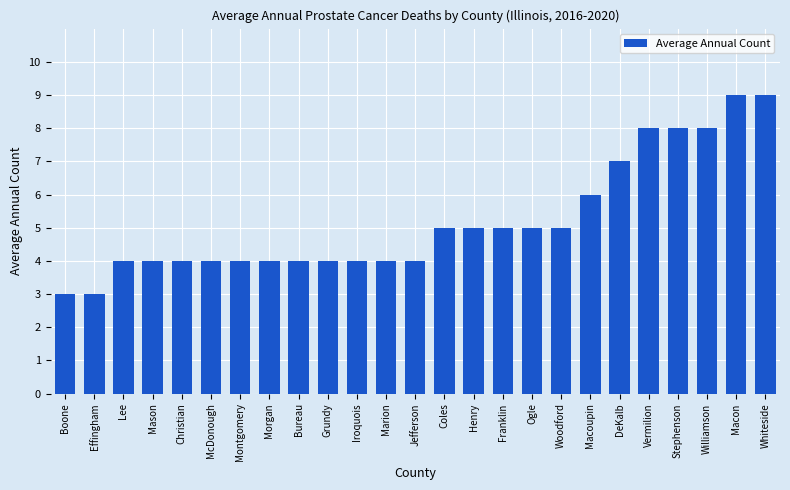

What is the minimum value shown in the chart?

3